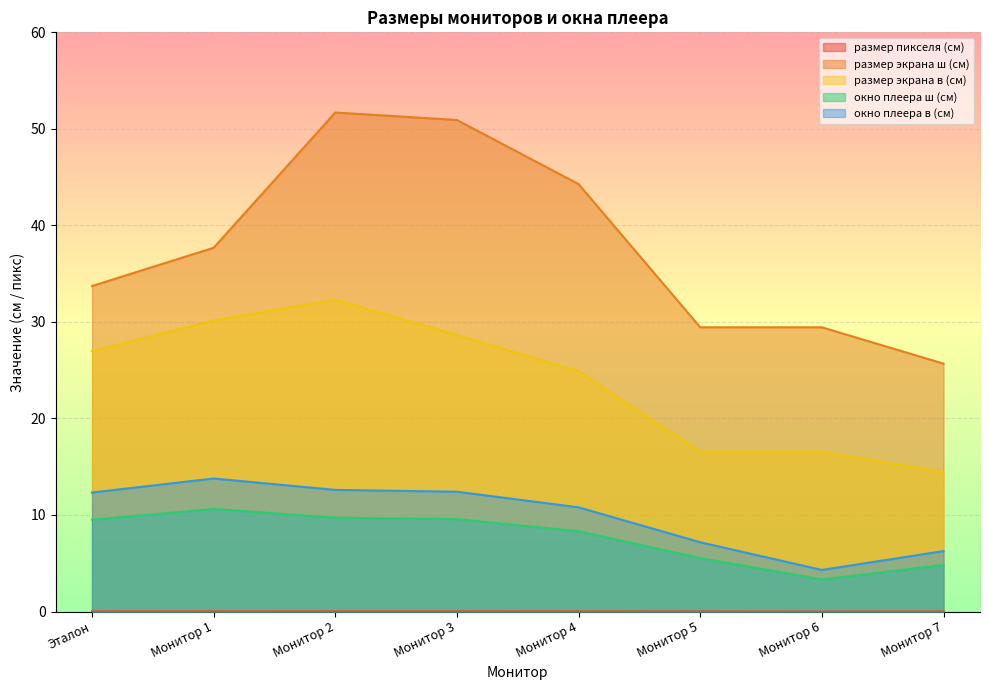

Count the number of categories in the chart.

8